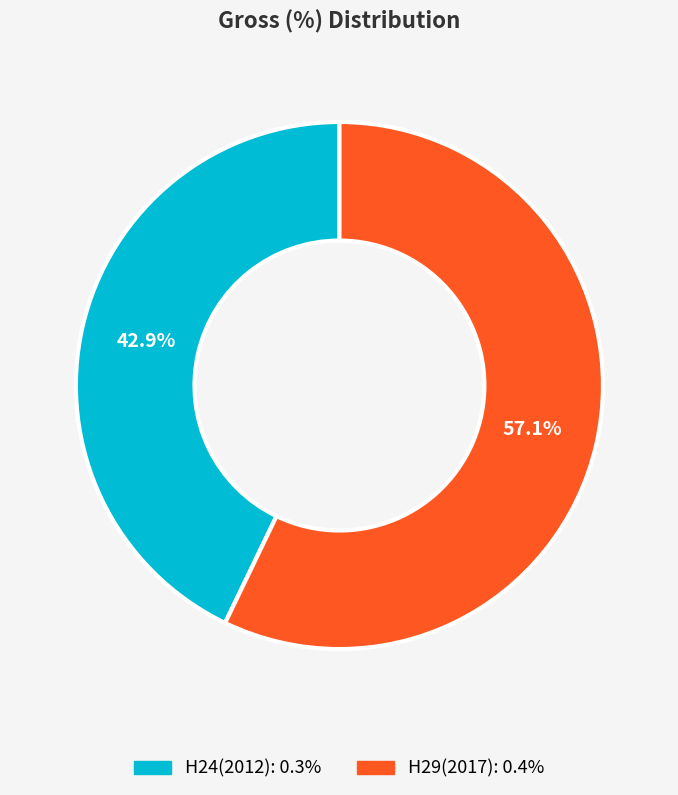

To the nearest percent, what is the combined percentage of H24(2012) and H29(2017)?

100%